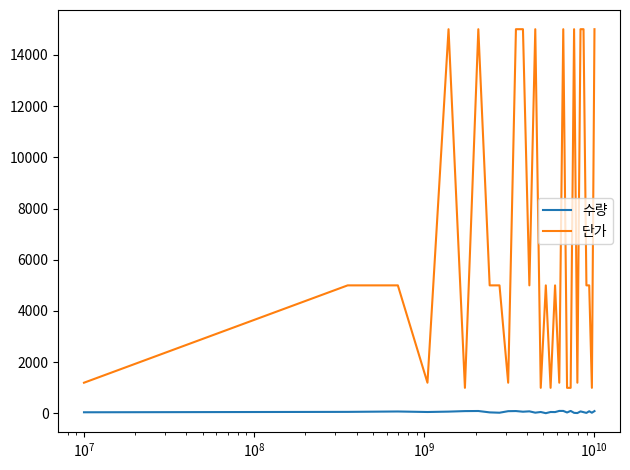

What is the maximum value shown in the chart?

15000